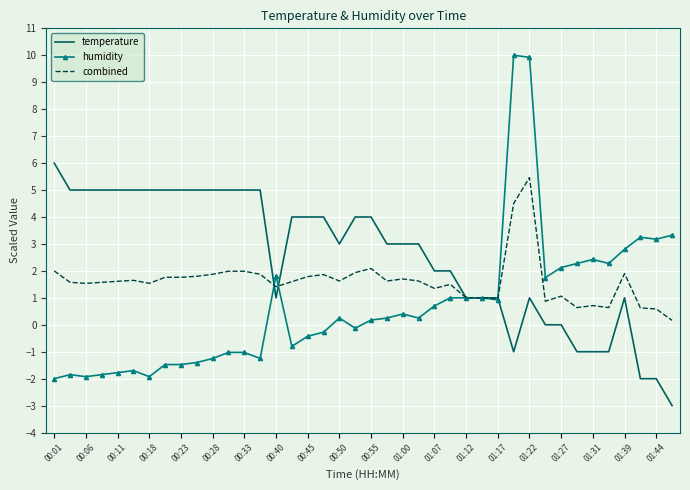

How many distinct data groups are displayed?

3